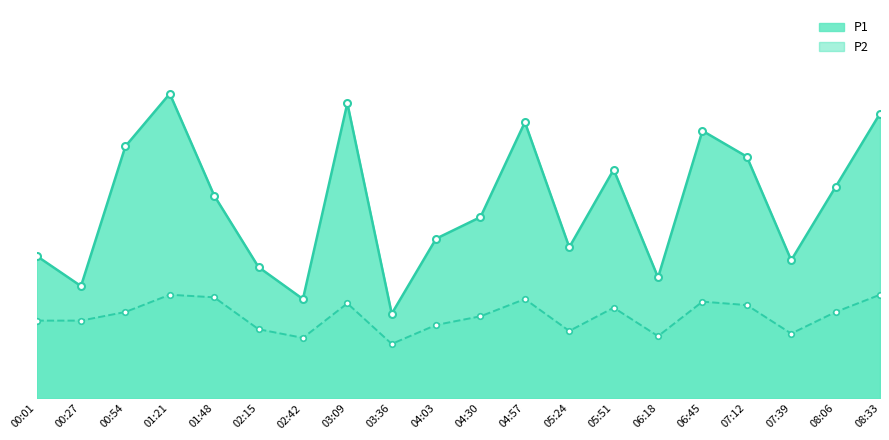

Which category has the highest value in the P1 series?

01:21